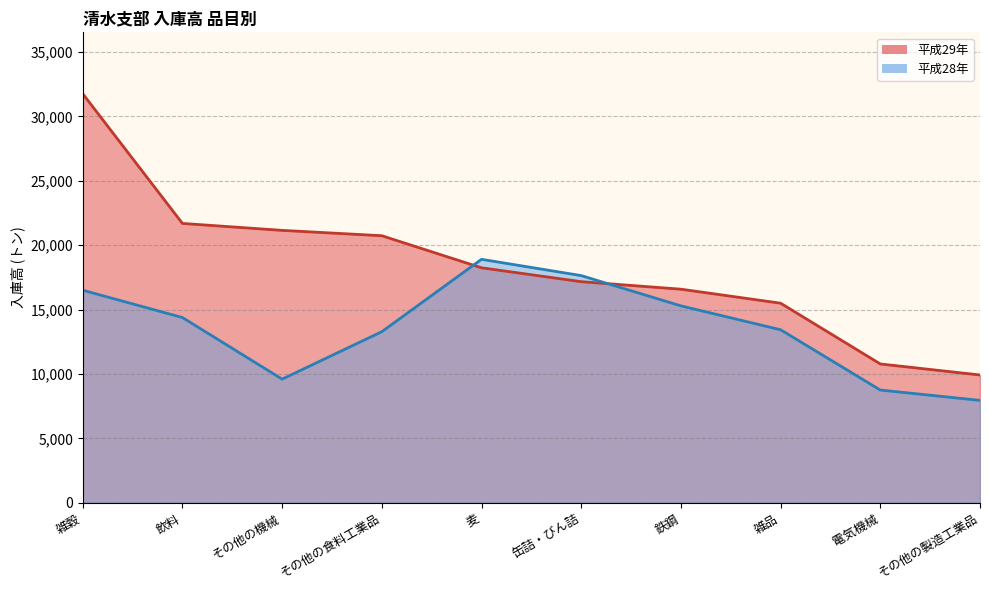

Which category has the highest value across all series?

雑穀